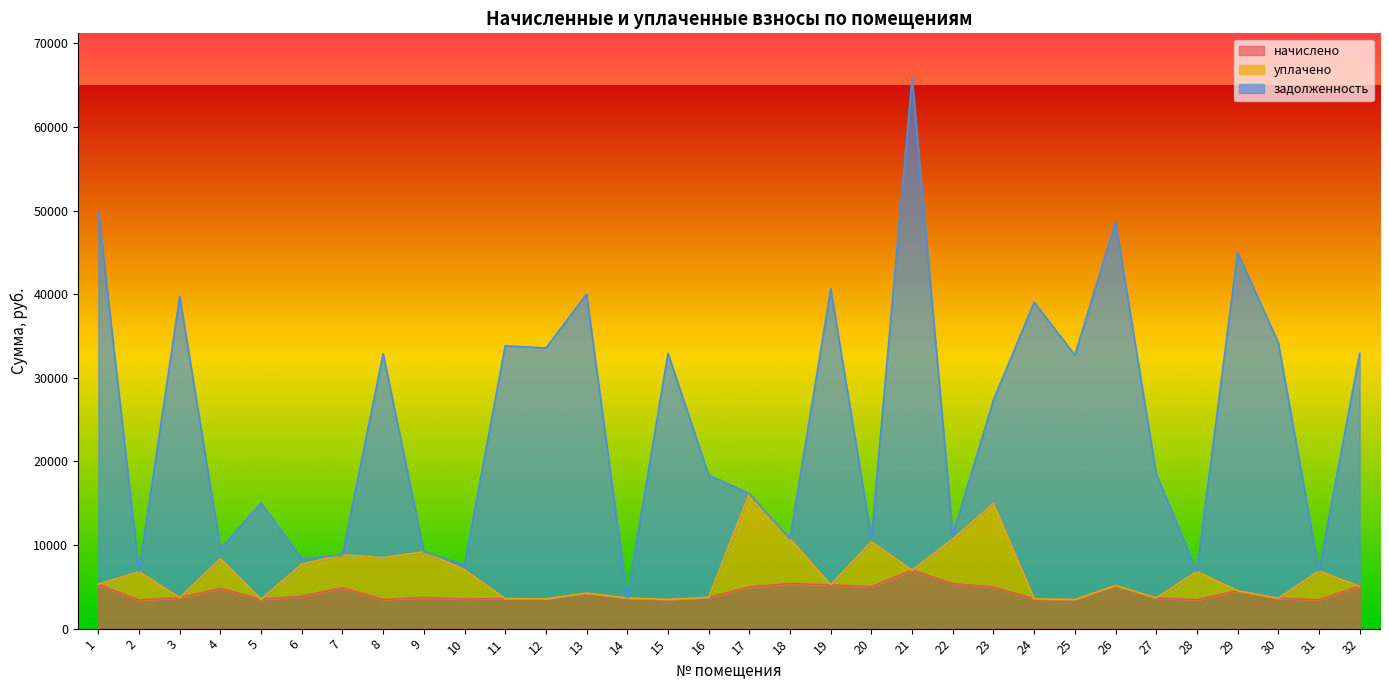

What is the difference between the задолженность values at 30 and 19?

6462.1